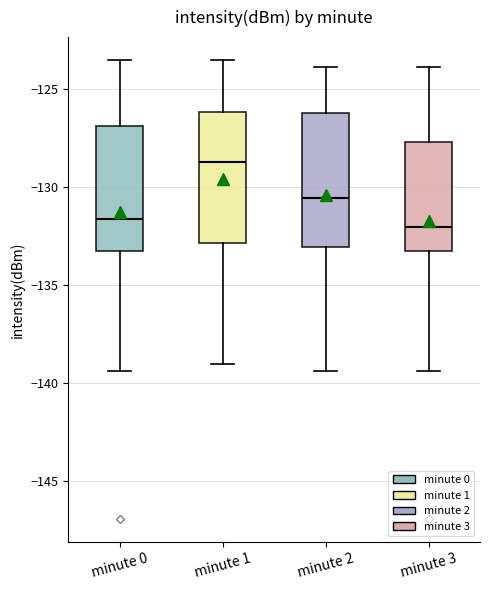

Reading left to right, transcribe this box plot: for each box, give where its median line is, the range the box spans, and where its two whiskers end, as read against the y-axis. The values are not printed on the chart, so give them approximately, as read against the axis.

minute 0: median -131.5, box -133.5 to -127.0, whiskers -139.5 to -123.5
minute 1: median -128.5, box -133.0 to -126.0, whiskers -139.0 to -123.5
minute 2: median -130.5, box -133.0 to -126.0, whiskers -139.5 to -124.0
minute 3: median -132.0, box -133.5 to -127.5, whiskers -139.5 to -124.0